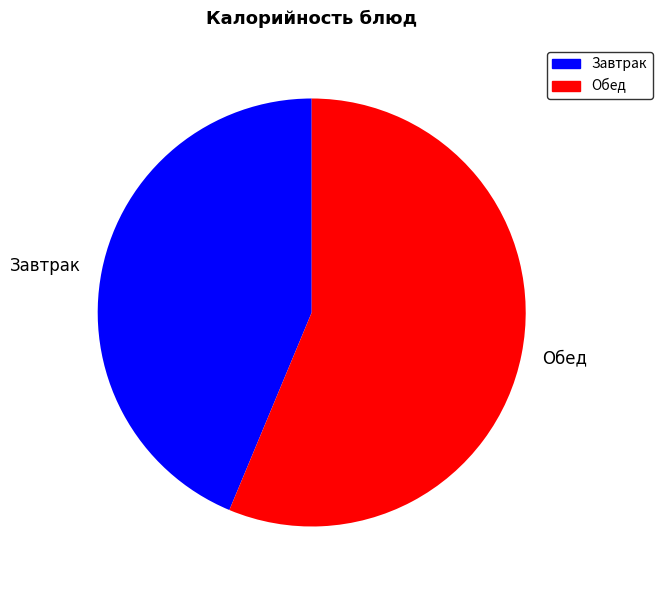

Rank the categories by value from highest to lowest.

Обед, Завтрак